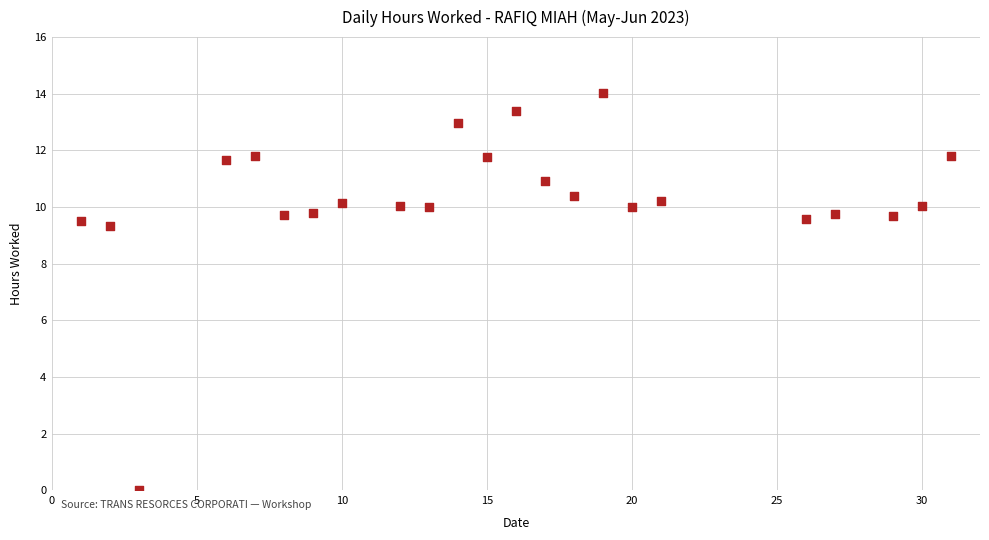

What Y value in the scatter plot is closest to 7?

9.3